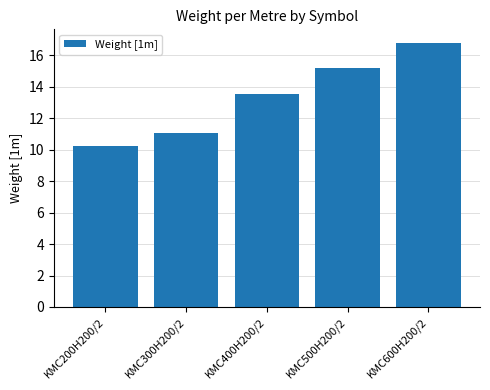

Where does the data first go above 13?

KMC400H200/2